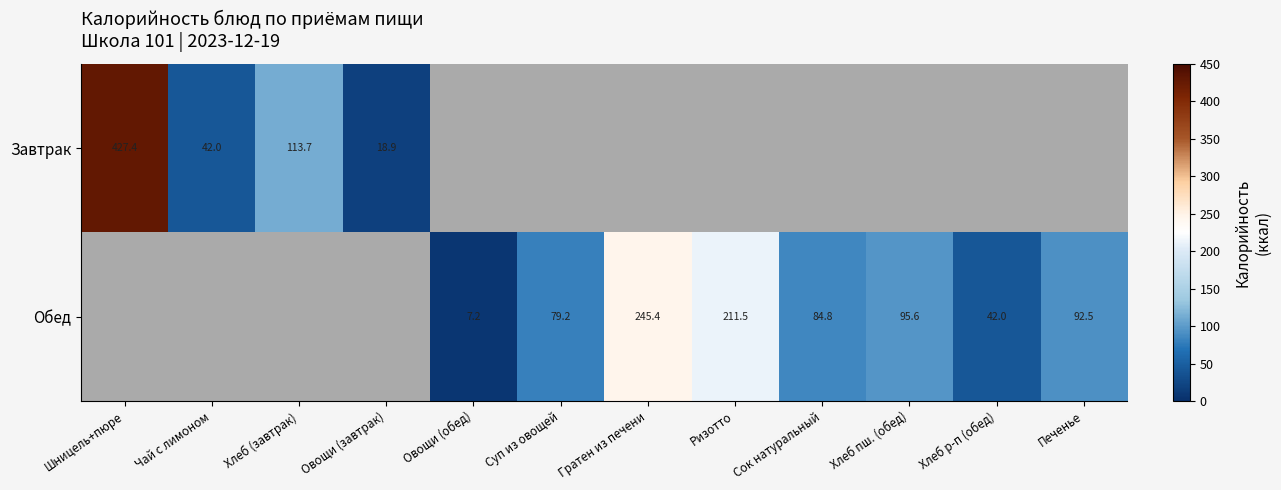

Is the value of Завтрак at Шницель+пюре greater than the value of Обед at Сок натуральный?

Yes